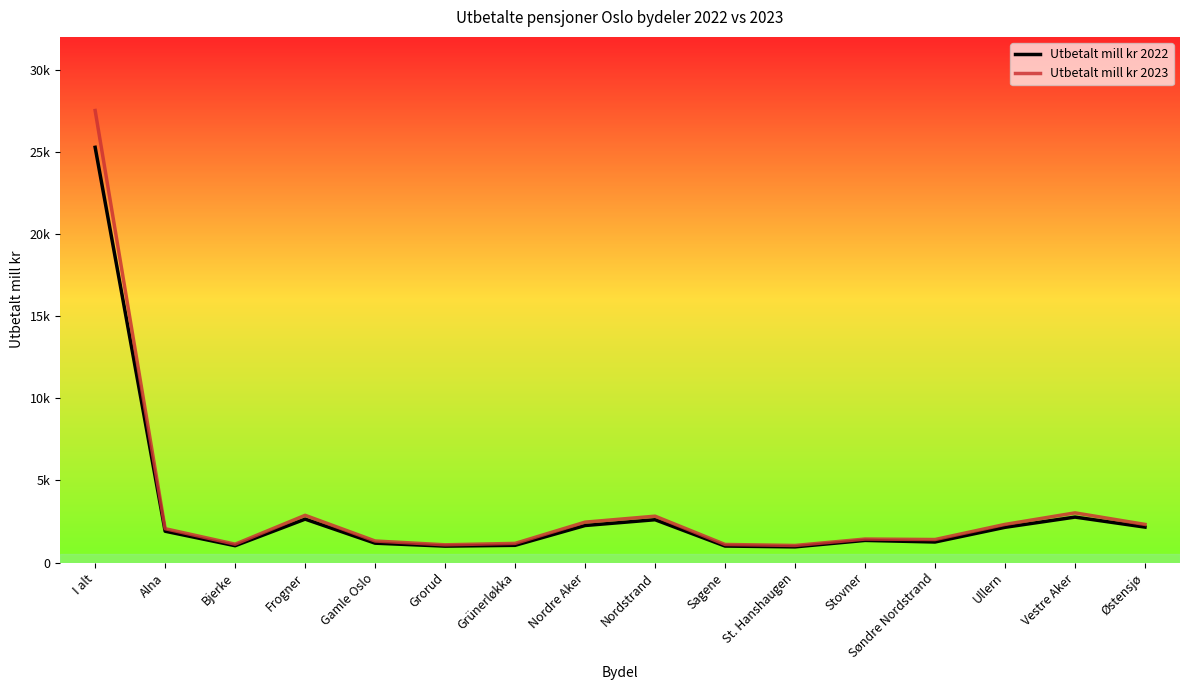

Does the chart have visible grid lines?

No